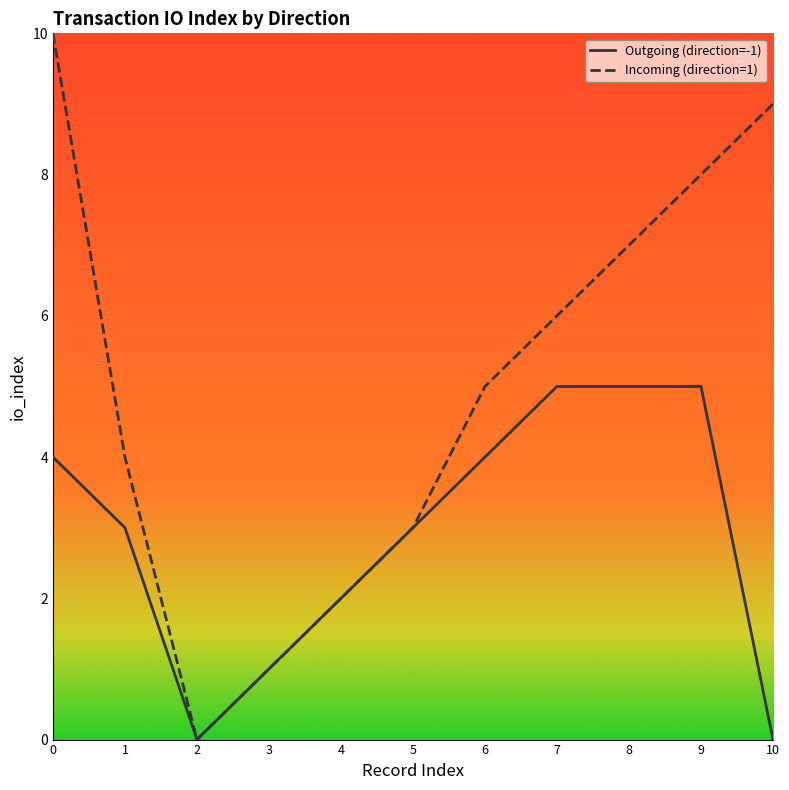

What are all the series names shown in the legend?

Outgoing (direction=-1), Incoming (direction=1)